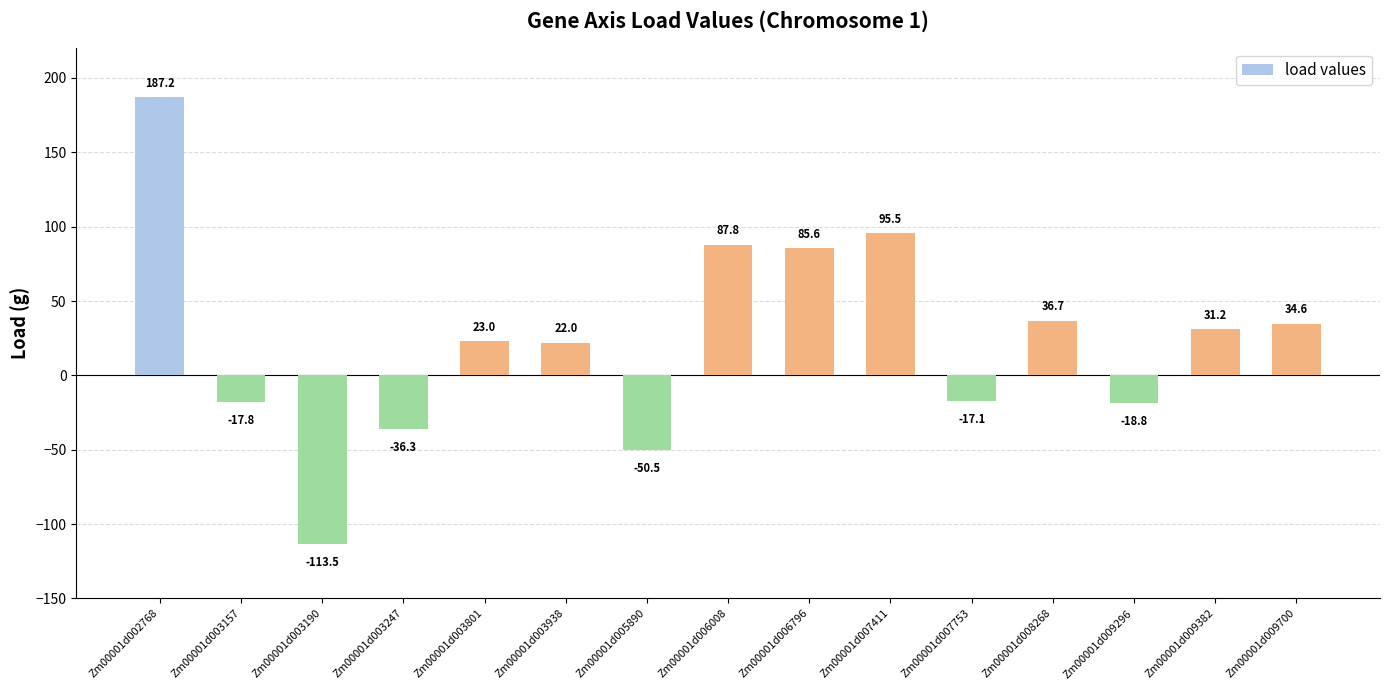

True or false: the data shows -18.8 at Zm00001d009296.

True